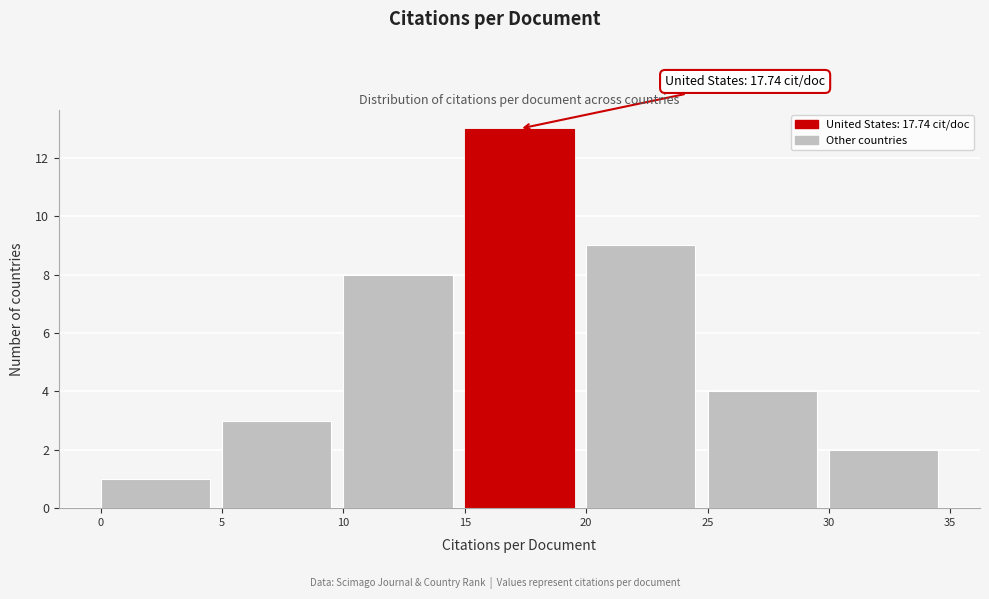

Which range on the x-axis has the tallest bar?

15 to 20